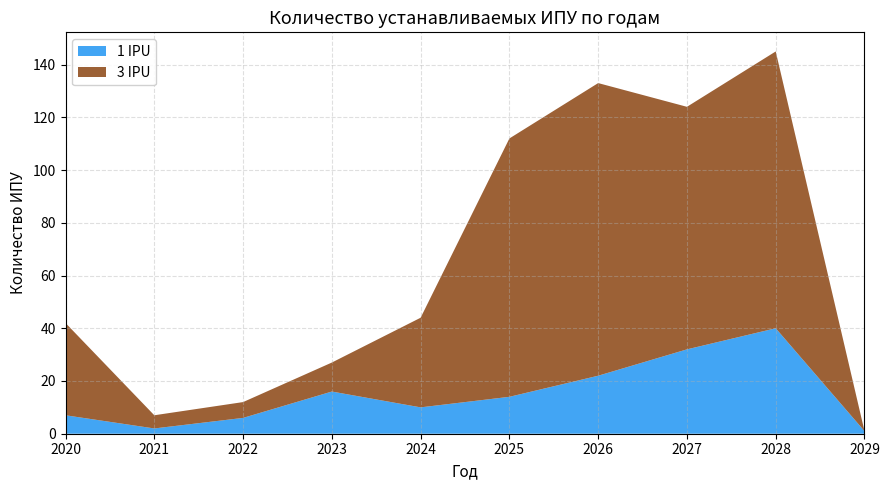

Reading left to right, what are all the values shown in this chart?

1 IPU: 7	2	6	16	10	14	22	32	40	1
3 IPU: 35	5	6	11	34	98	111	92	105	0